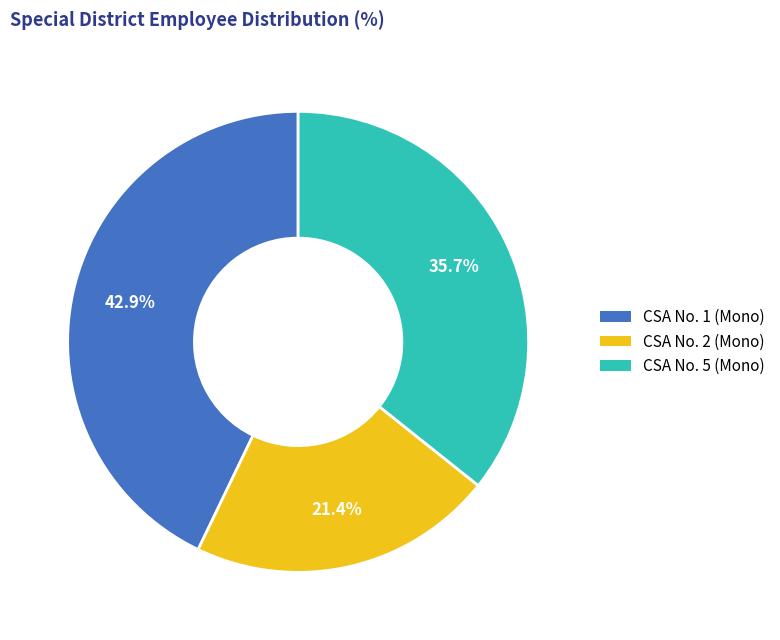

Does any single category account for the majority?

No